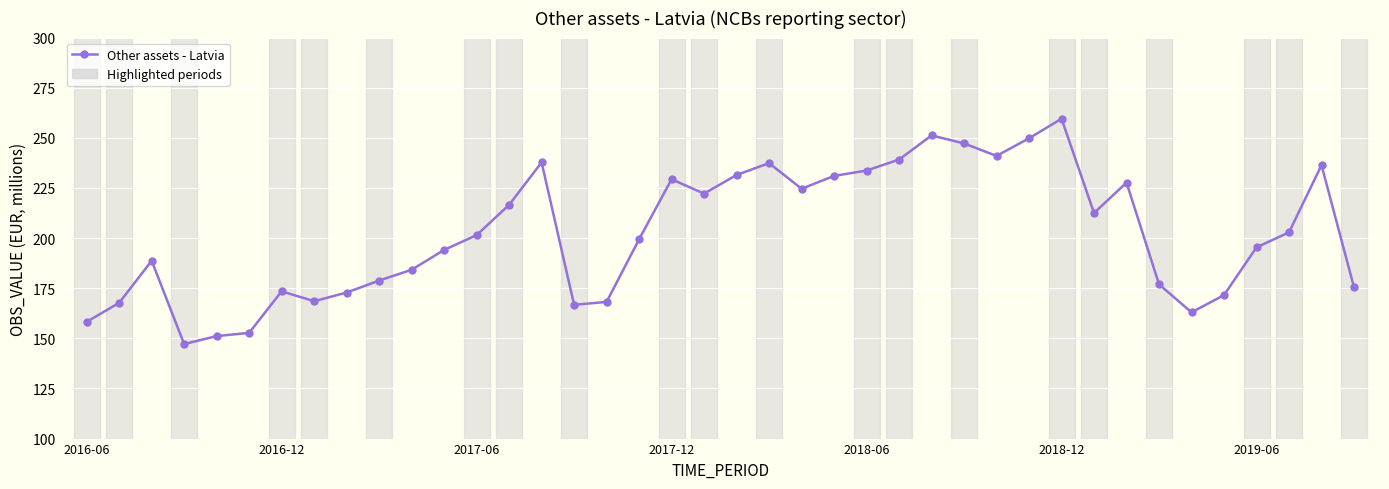

What is the value of the 12th point from the left?

194.1